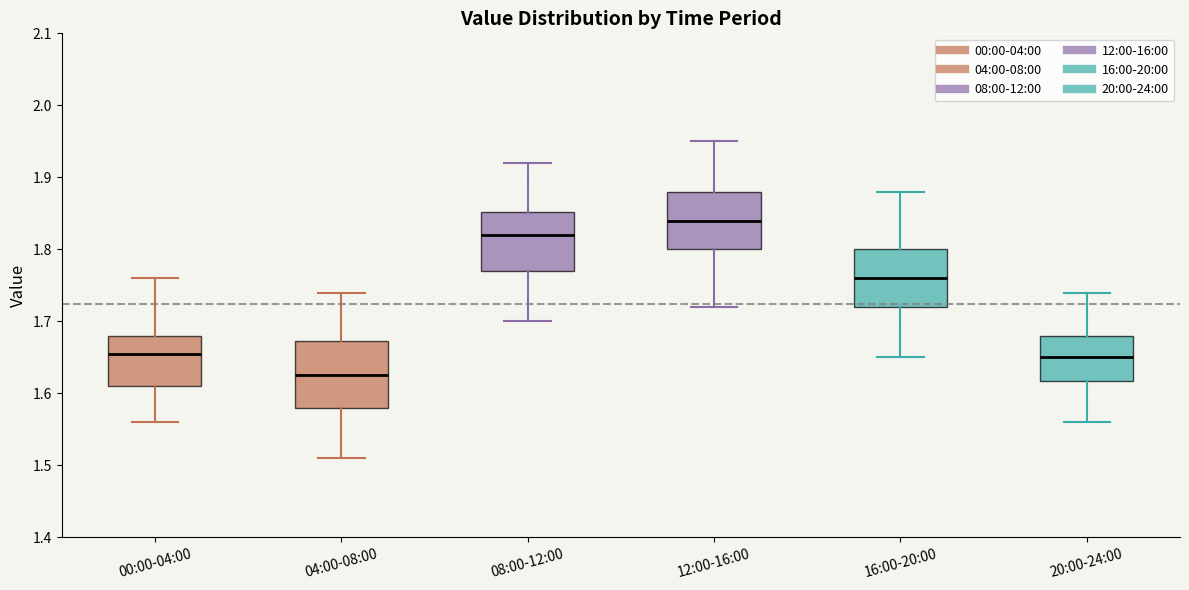

Where does the lower whisker of the box for 08:00-12:00 end on the y-axis? The values are not printed on the chart, so give them approximately, as read against the axis.

1.70